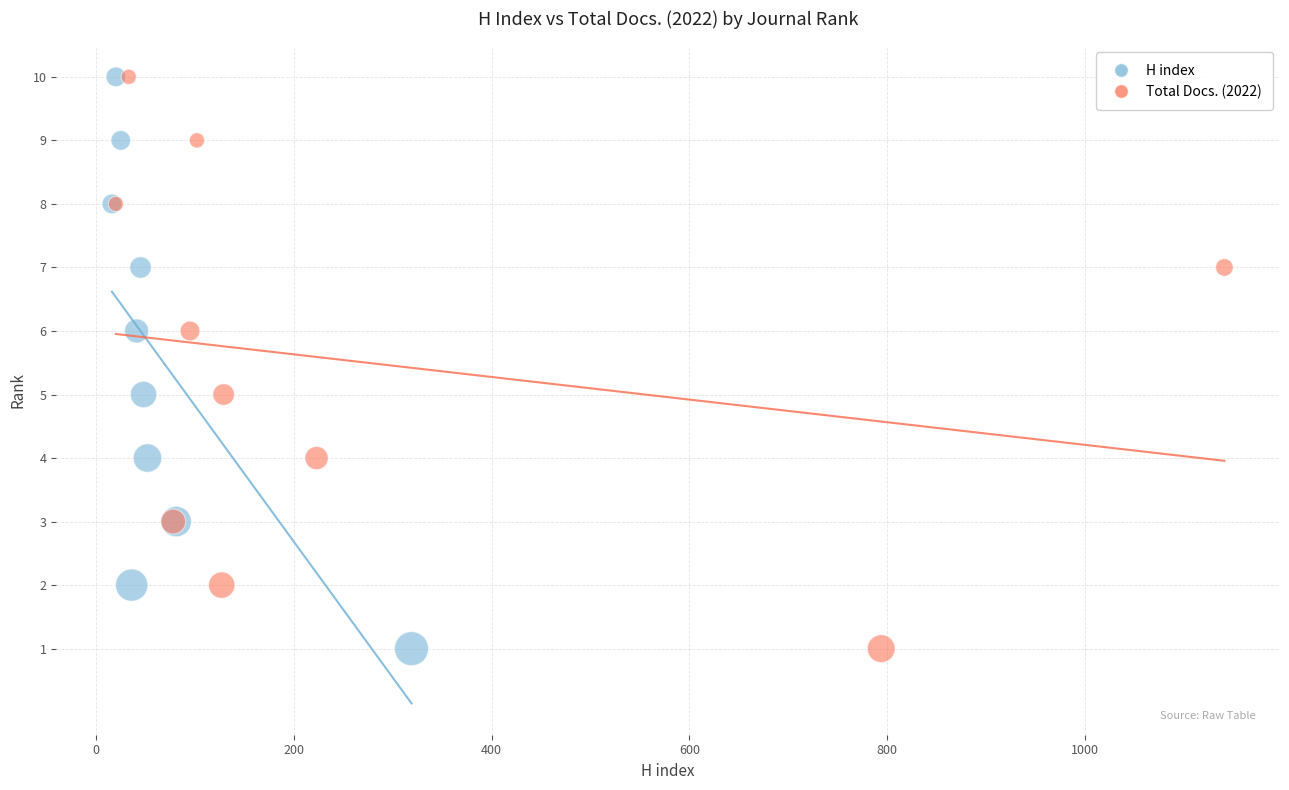

What are all the series names shown in the legend?

H index, Total Docs. (2022)